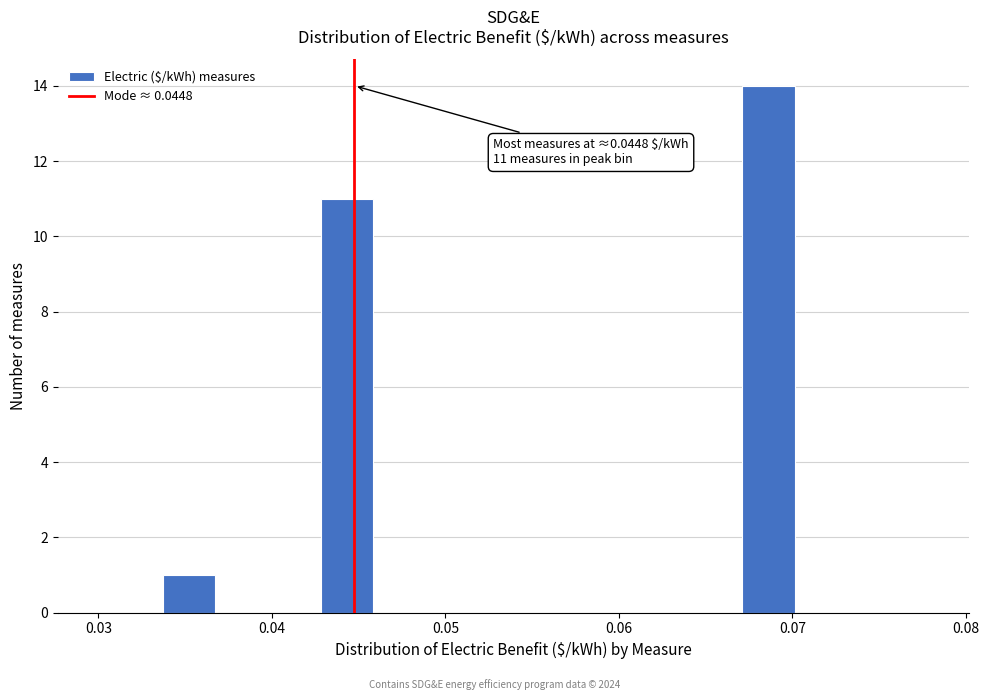

Read against the x-axis, roughly where is the centre of the tallest bar?

0.069